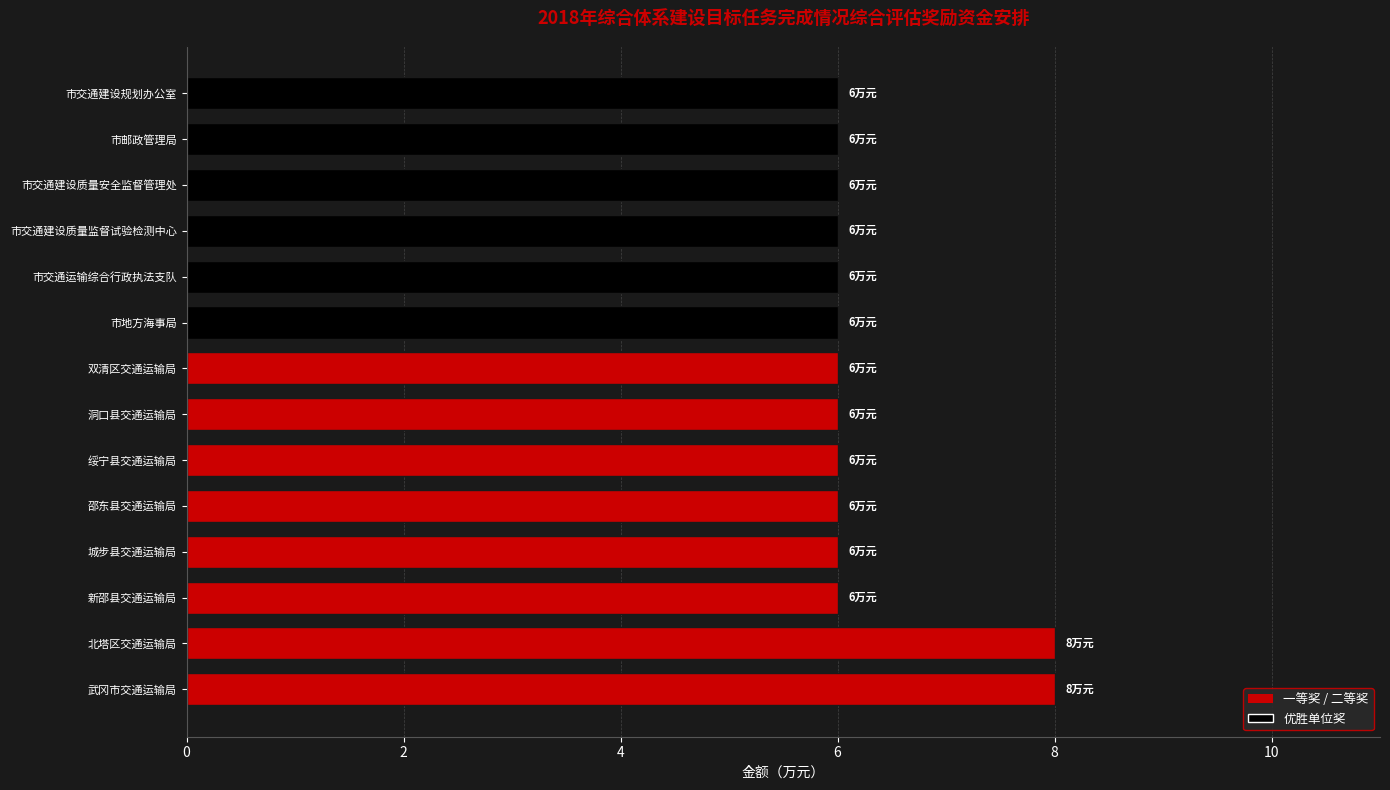

What is the average value?

6